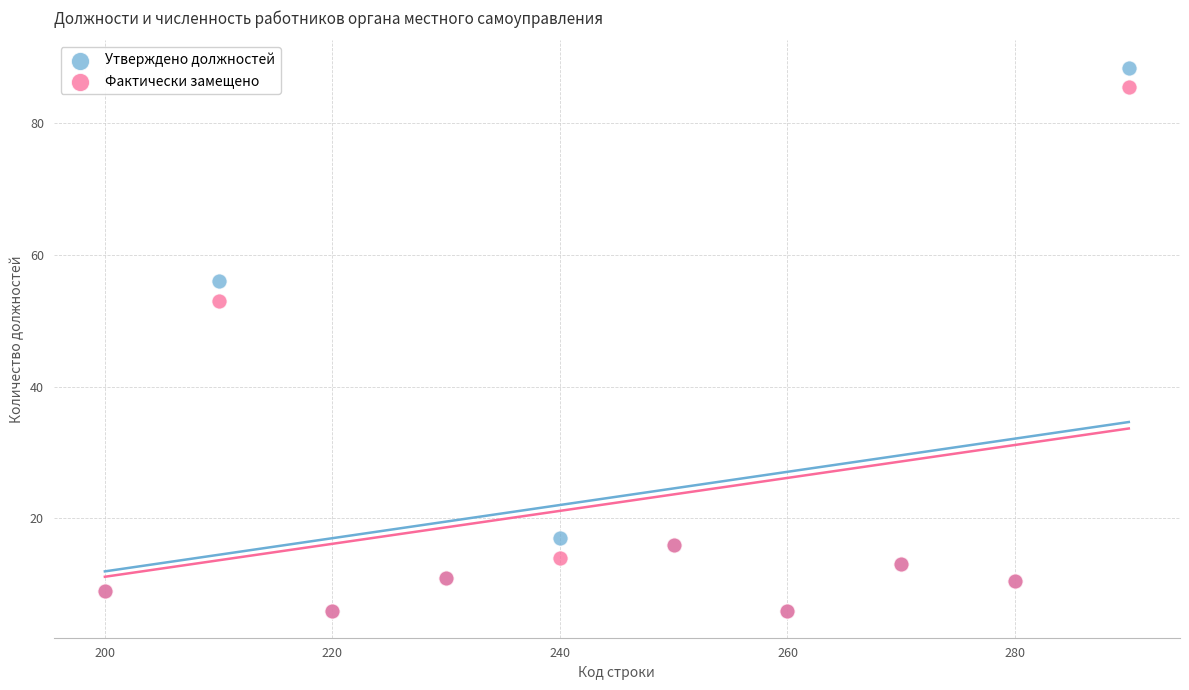

Across all series, what Y value is closest to 47?

53.0